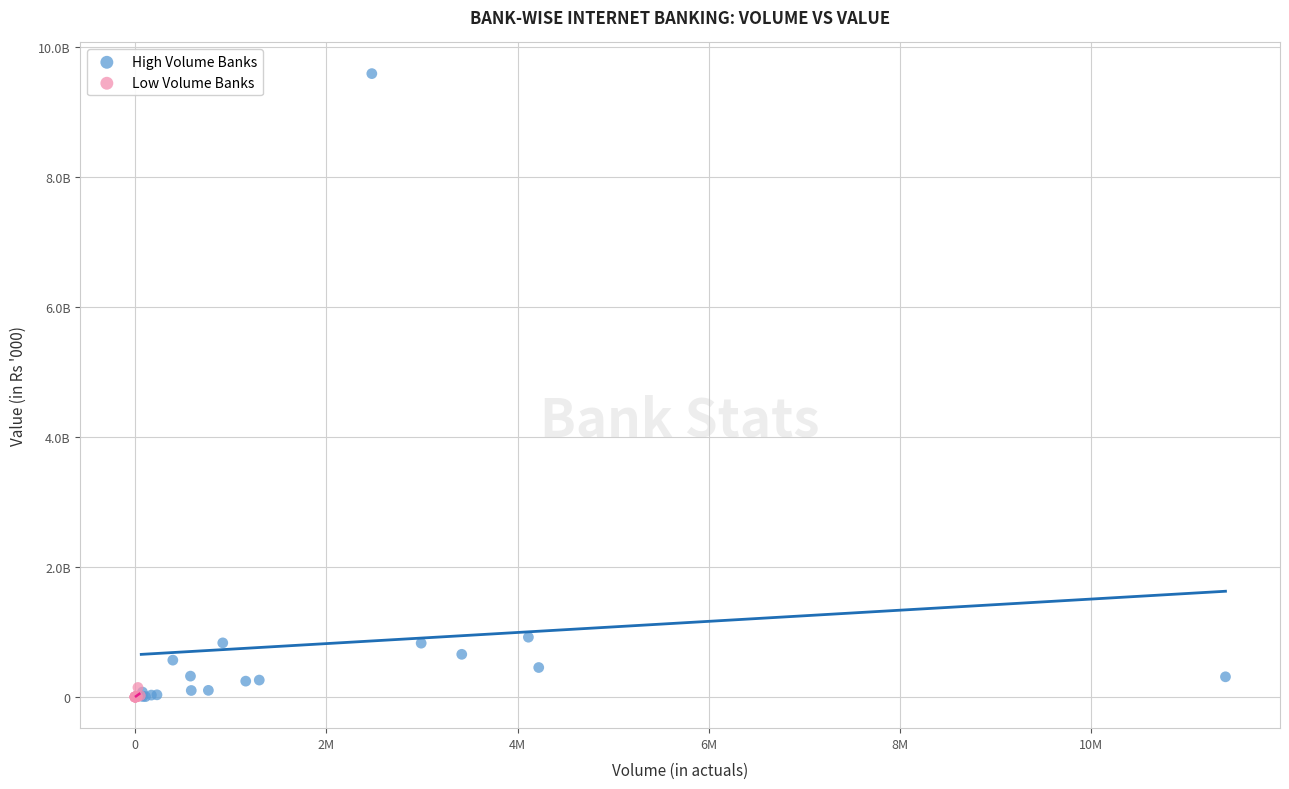

What are all the series names shown in the legend?

High Volume Banks, Low Volume Banks